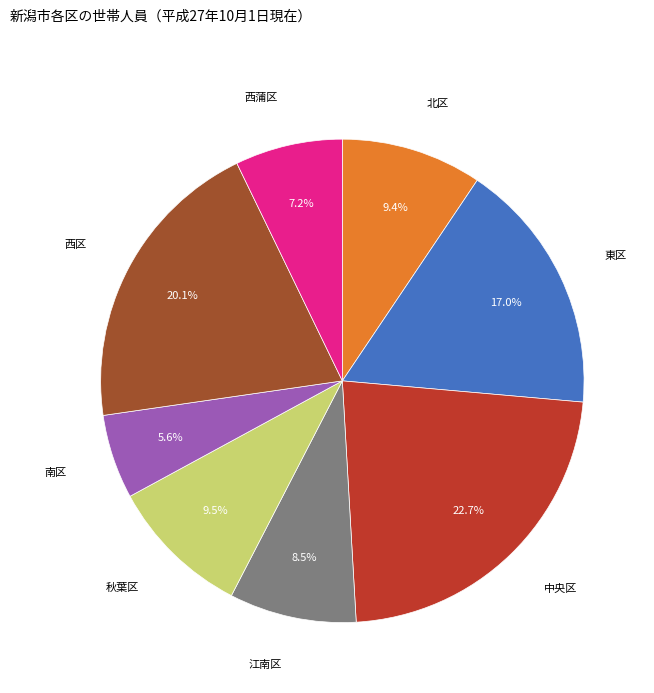

To the nearest percent, what is the difference between the largest and smallest slice percentages?

17%